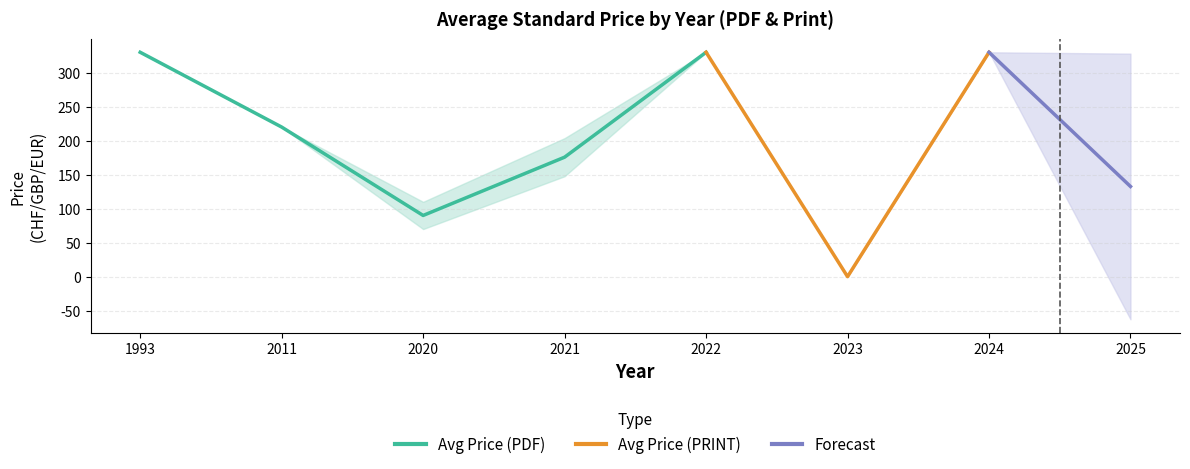

Is it true that Avg Price (PDF) equals 129.2 at 2022?

False